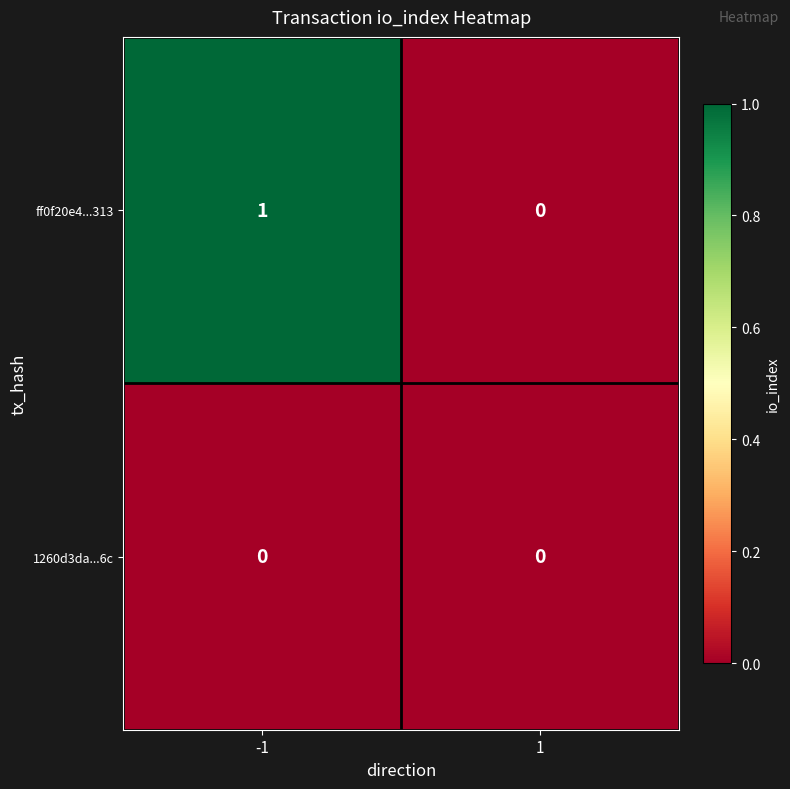

Reading left to right, what are all the values shown in this chart?

ff0f20e4...313: 1	0
1260d3da...6c: 0	0